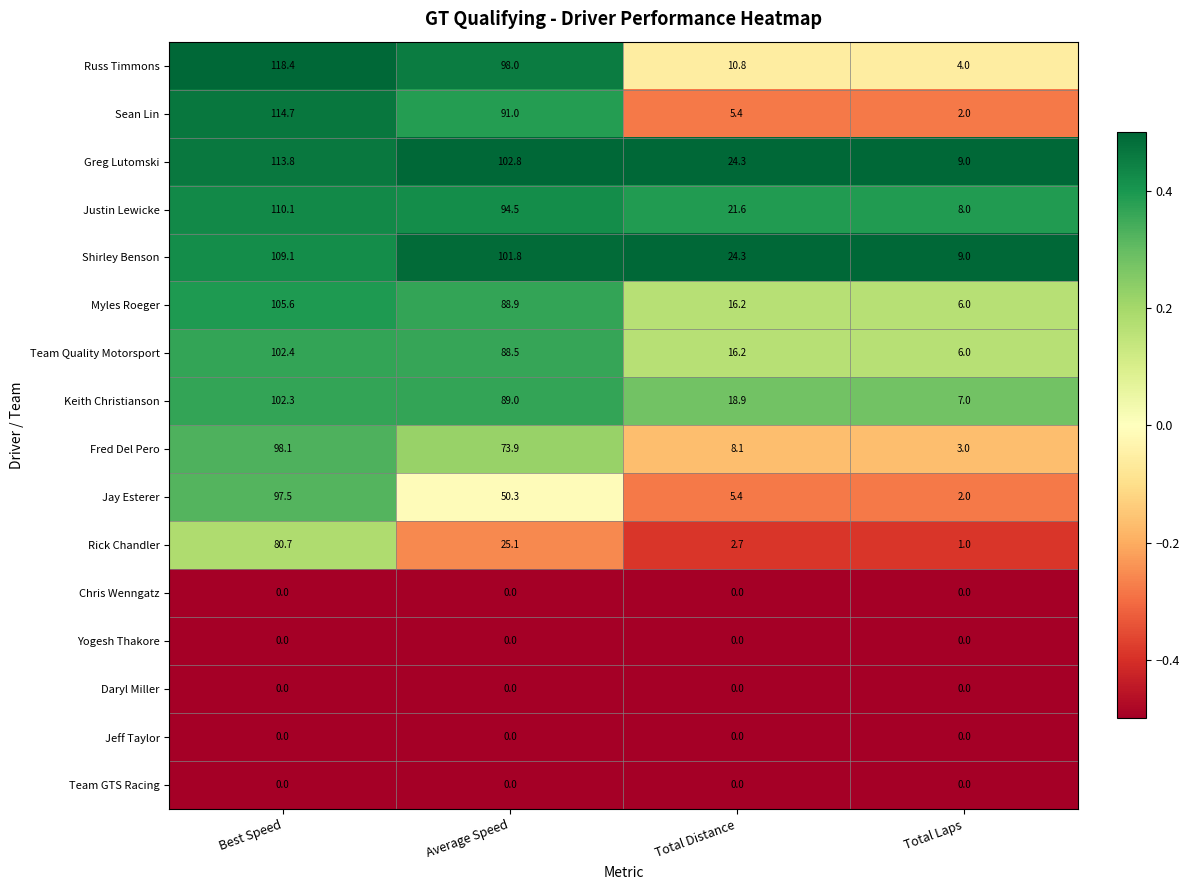

What is the minimum value shown in the chart?

0.0